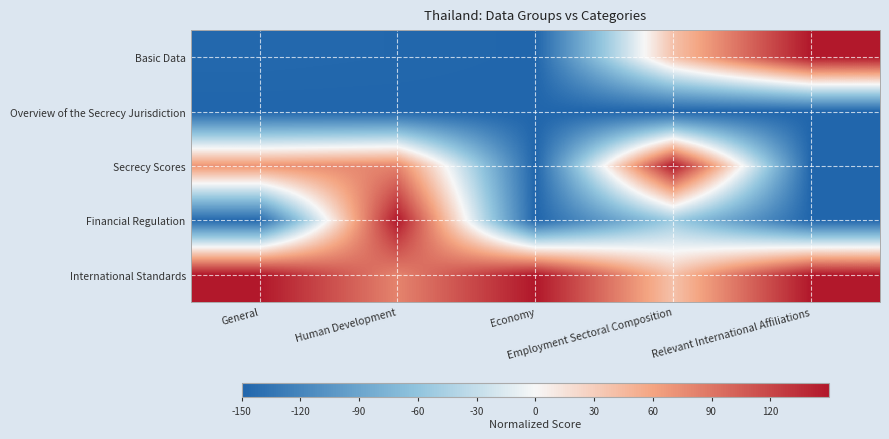

Which series has the largest total across all categories?

International Standards